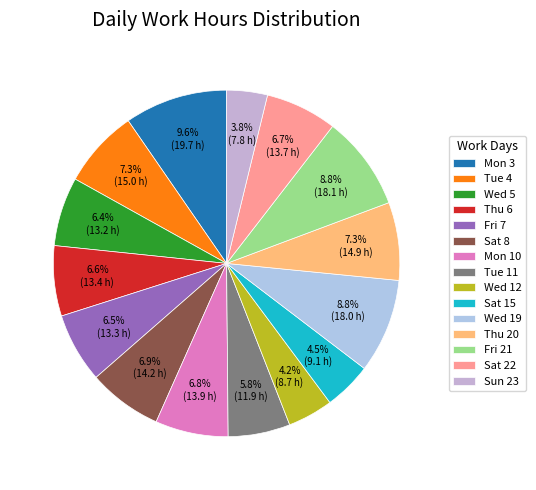

Which slice is the largest?

Mon 3